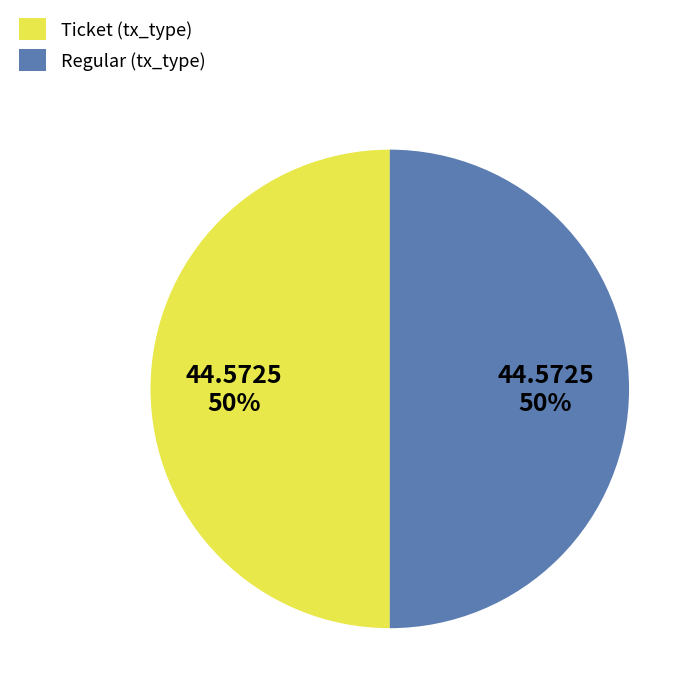

True or false: Regular accounts for 50% of the total.

True